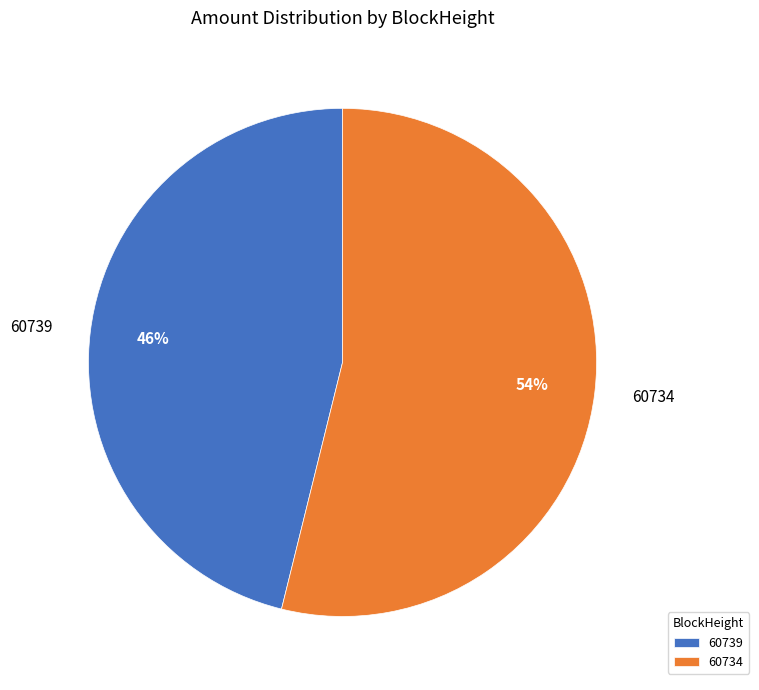

To the nearest percent, what is the difference between the largest and smallest slice percentages?

8%